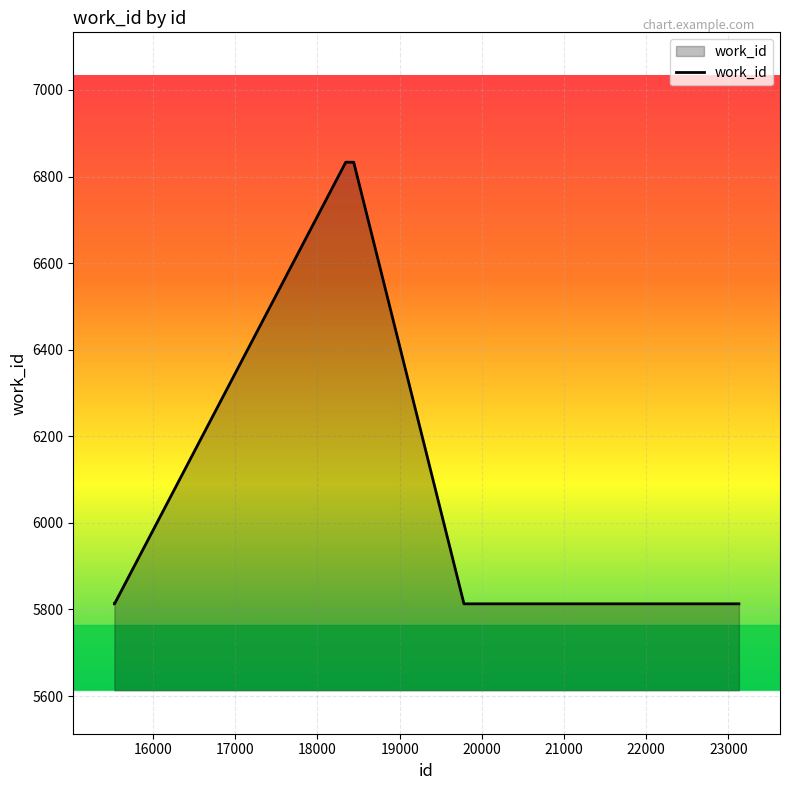

What is the difference between the maximum and minimum values?

1020